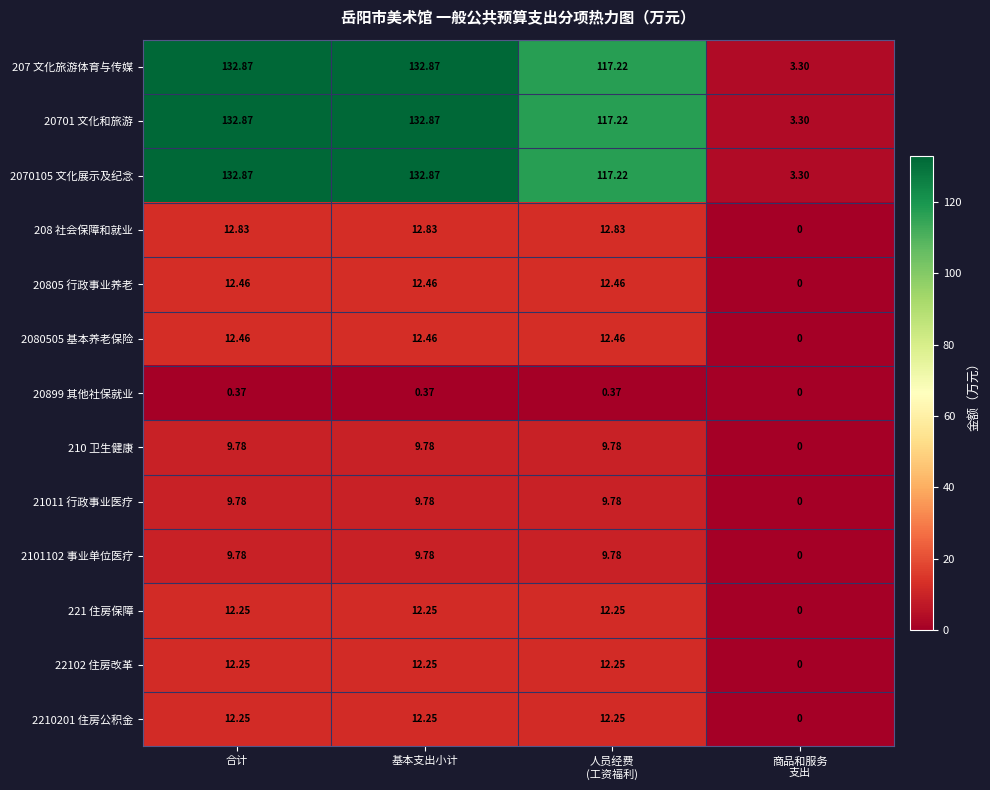

Is the value of 2080505 基本养老保险 at 合计 greater than the value of 208 社会保障和就业 at 合计?

No